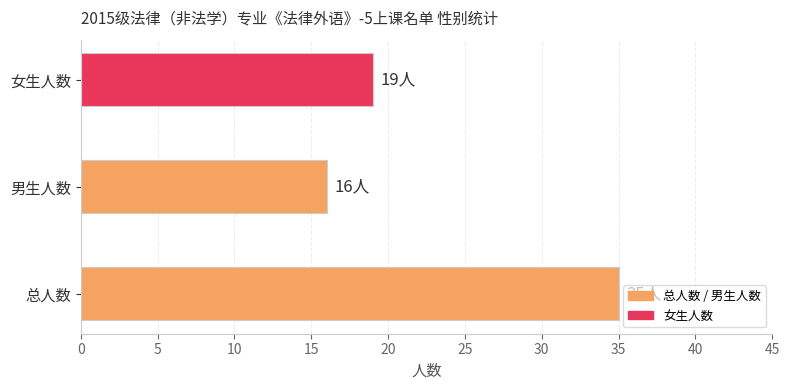

How many data points does each series have?

3